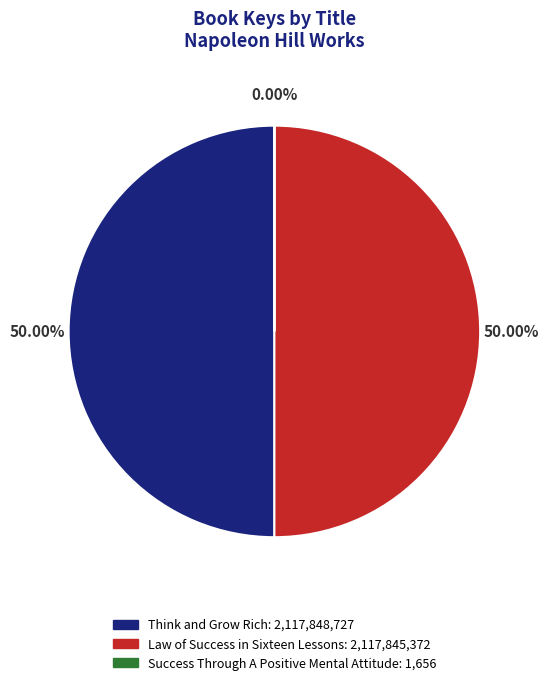

True or false: Think and Grow Rich accounts for 50% of the total.

True